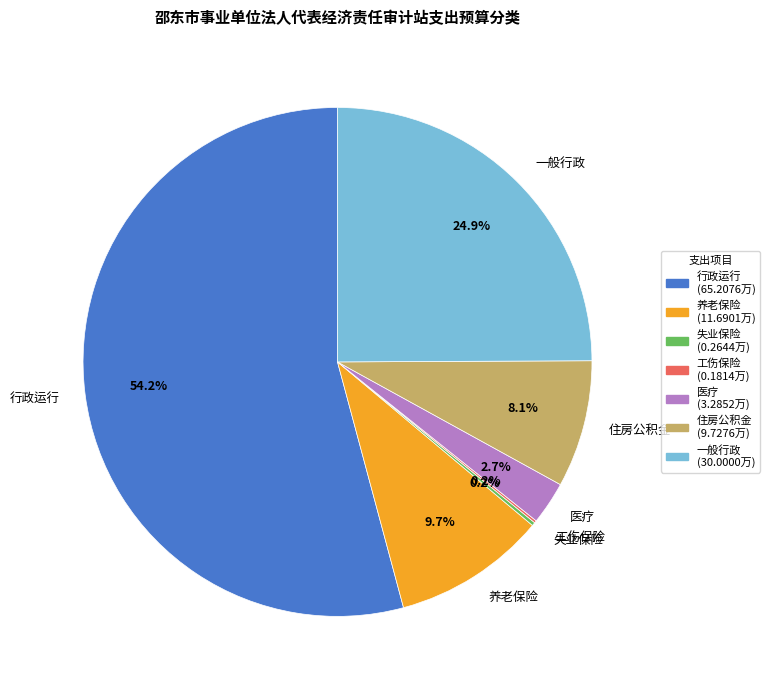

The 住房公积金 slice represents 8% of the pie. True or false?

True